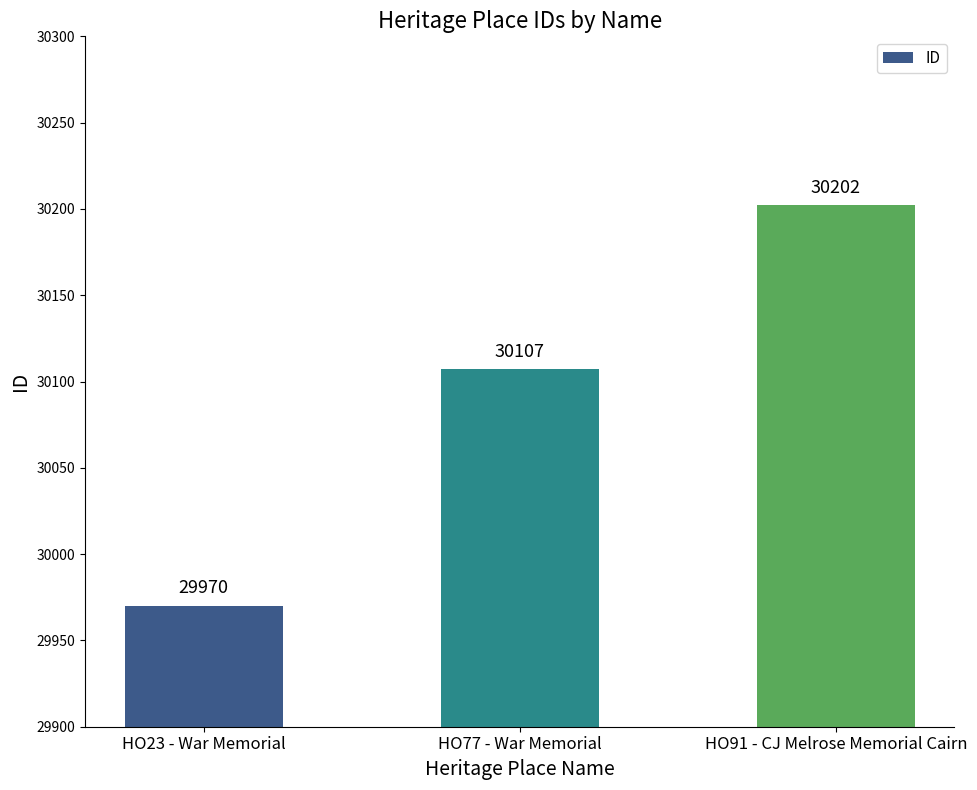

Does the chart contain any negative values?

No